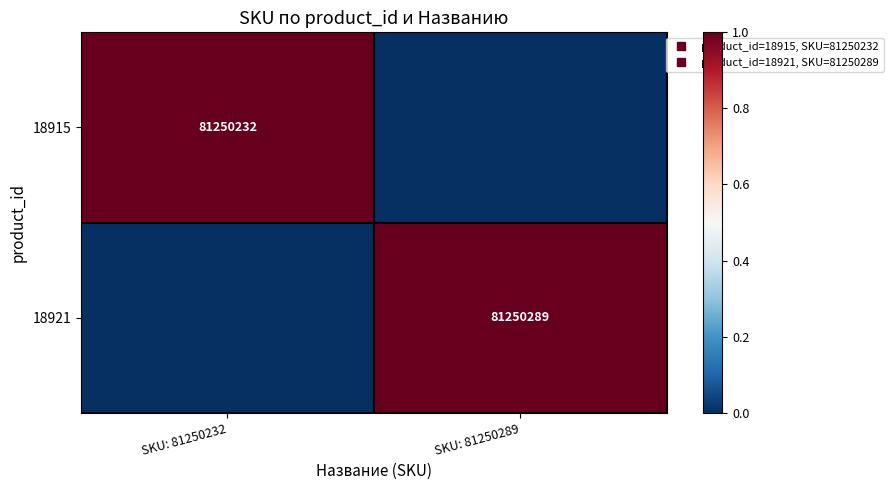

The value of 18921 at SKU: 81250232 is -0.6. True or false?

False